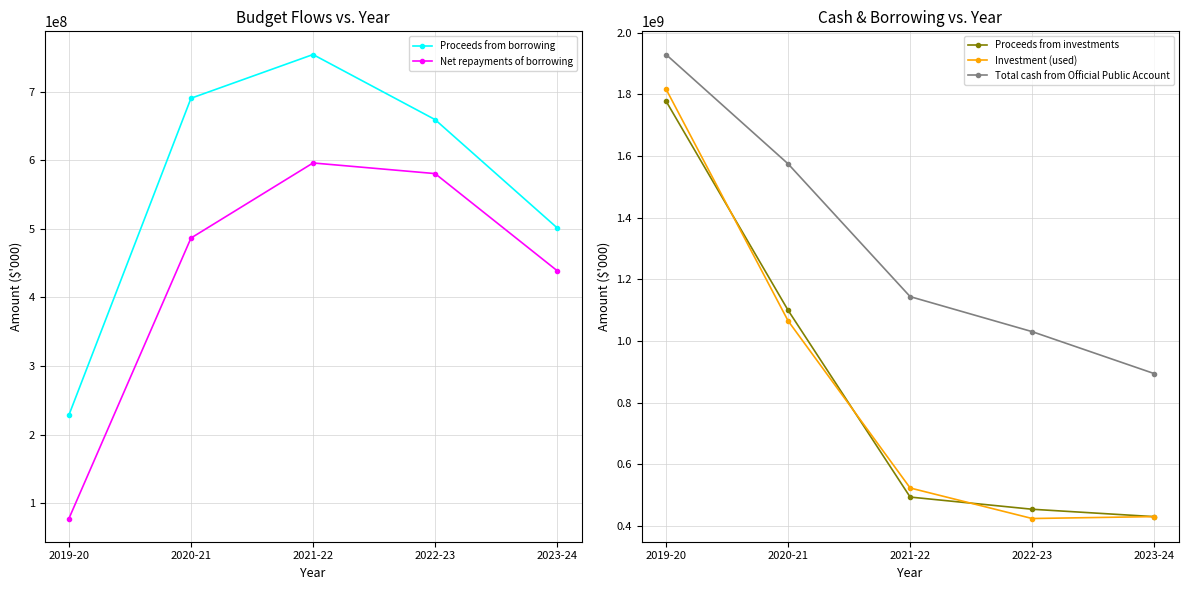

Rank the series at 2021-22 from lowest to highest value.

Proceeds from investments, Investment (used), Net repayments of borrowing, Proceeds from borrowing, Total cash from Official Public Account